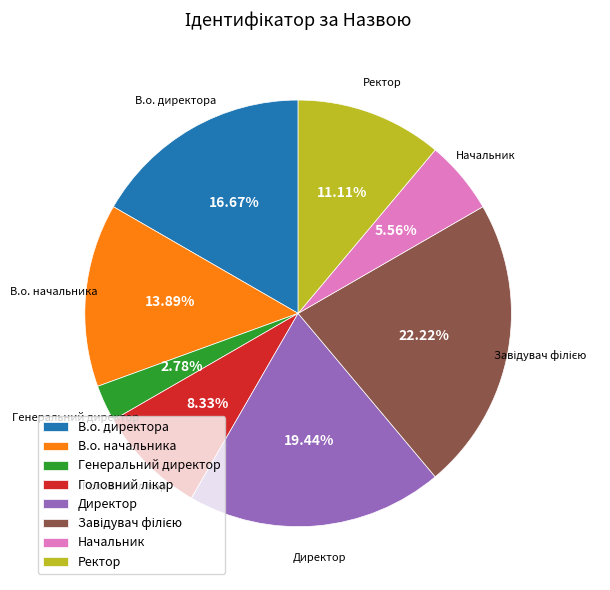

How many segments does this pie chart have?

8